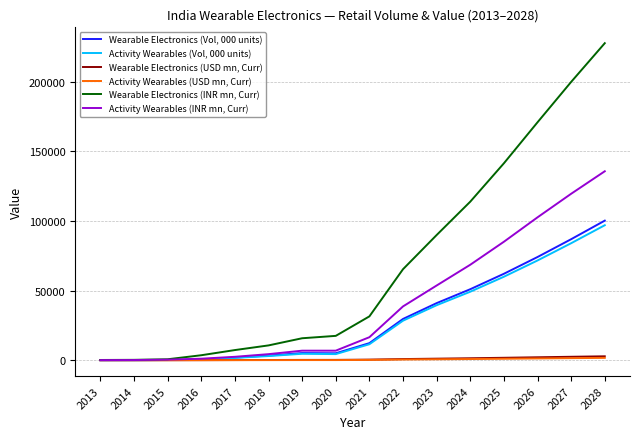

The value of Wearable Electronics (INR mn, Curr) at 2022 is 65370.9. True or false?

True